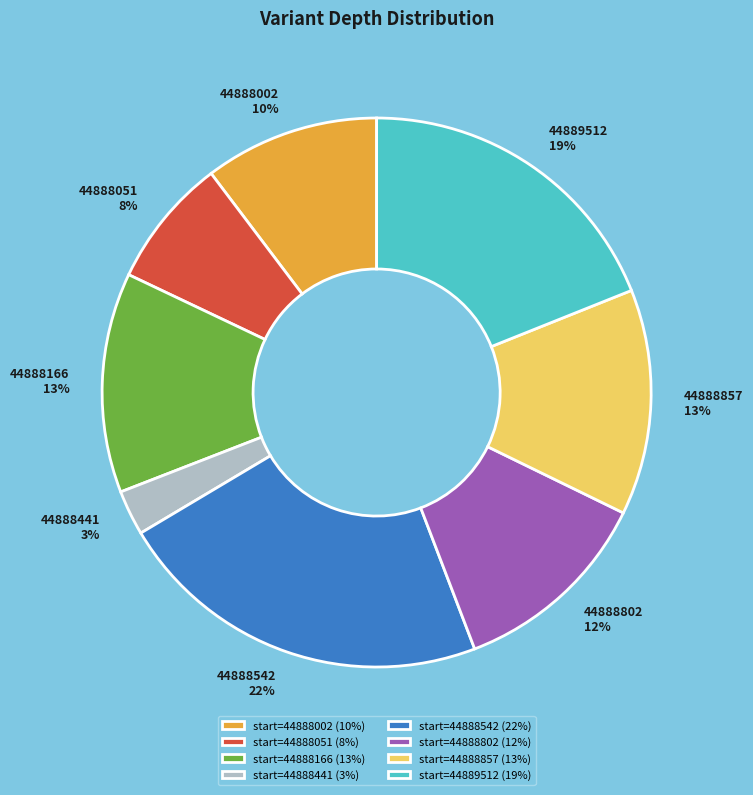

Which category has the biggest portion of the pie?

44888542